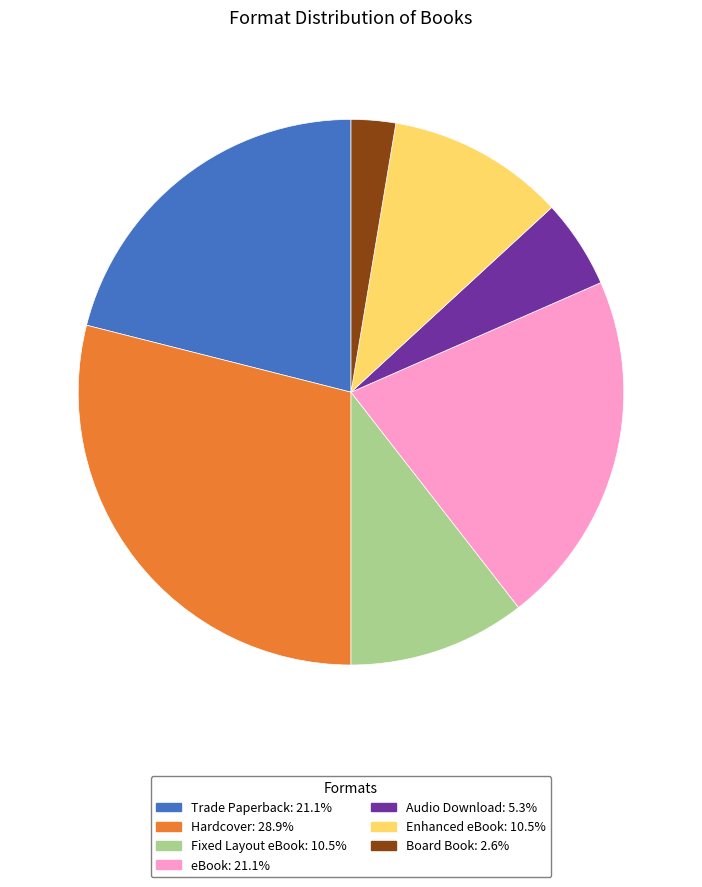

Which slice is the largest?

Hardcover